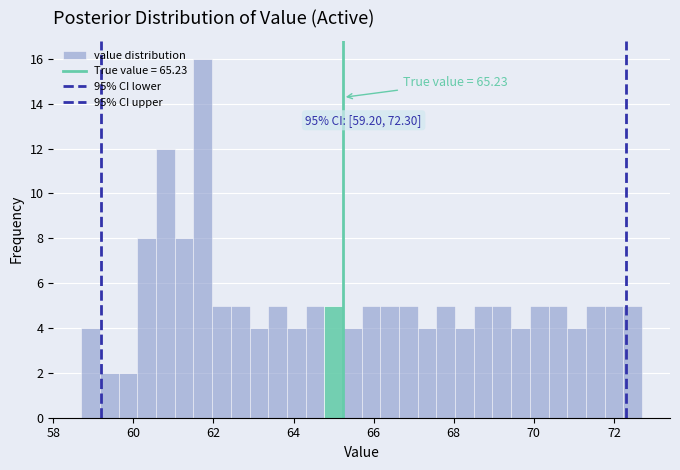

Around what value on the x-axis is the tallest bar? Give the approximate position of its centre, as read against the axis.

61.8